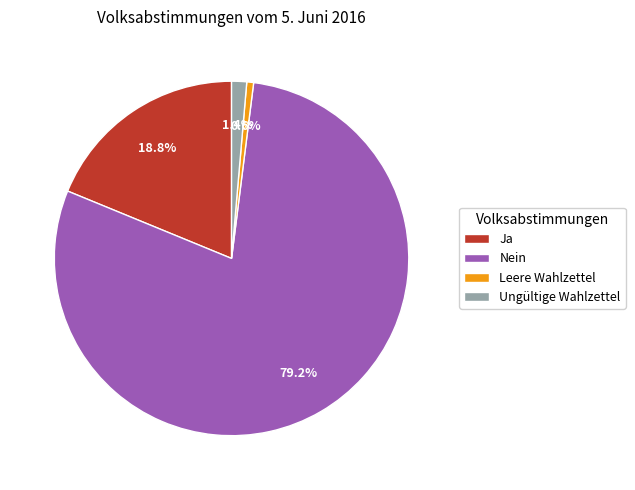

Between Ja and Ungültige Wahlzettel, which is larger?

Ja